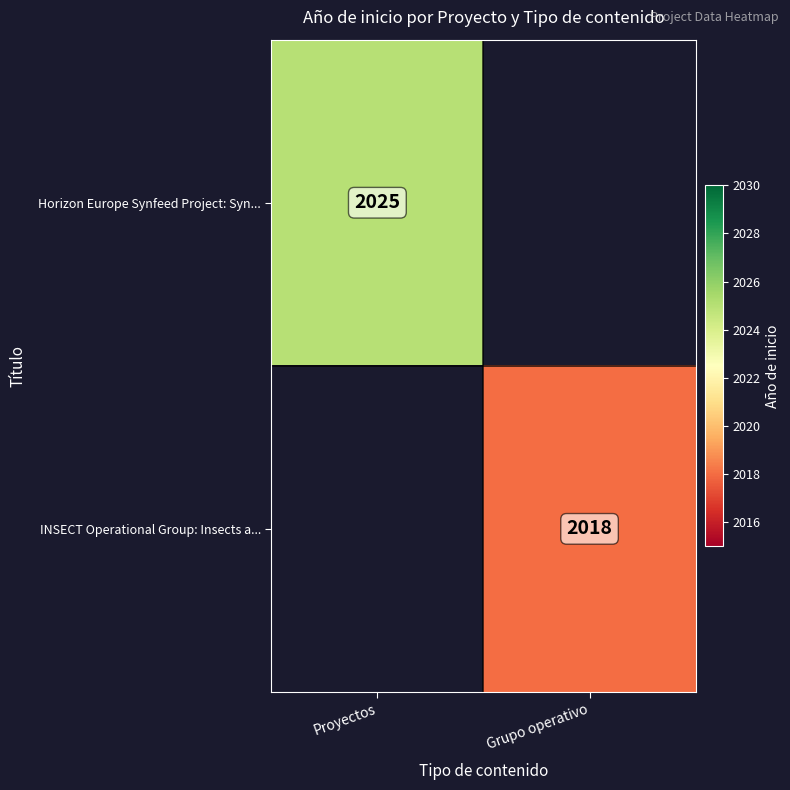

Count the number of categories in the chart.

2